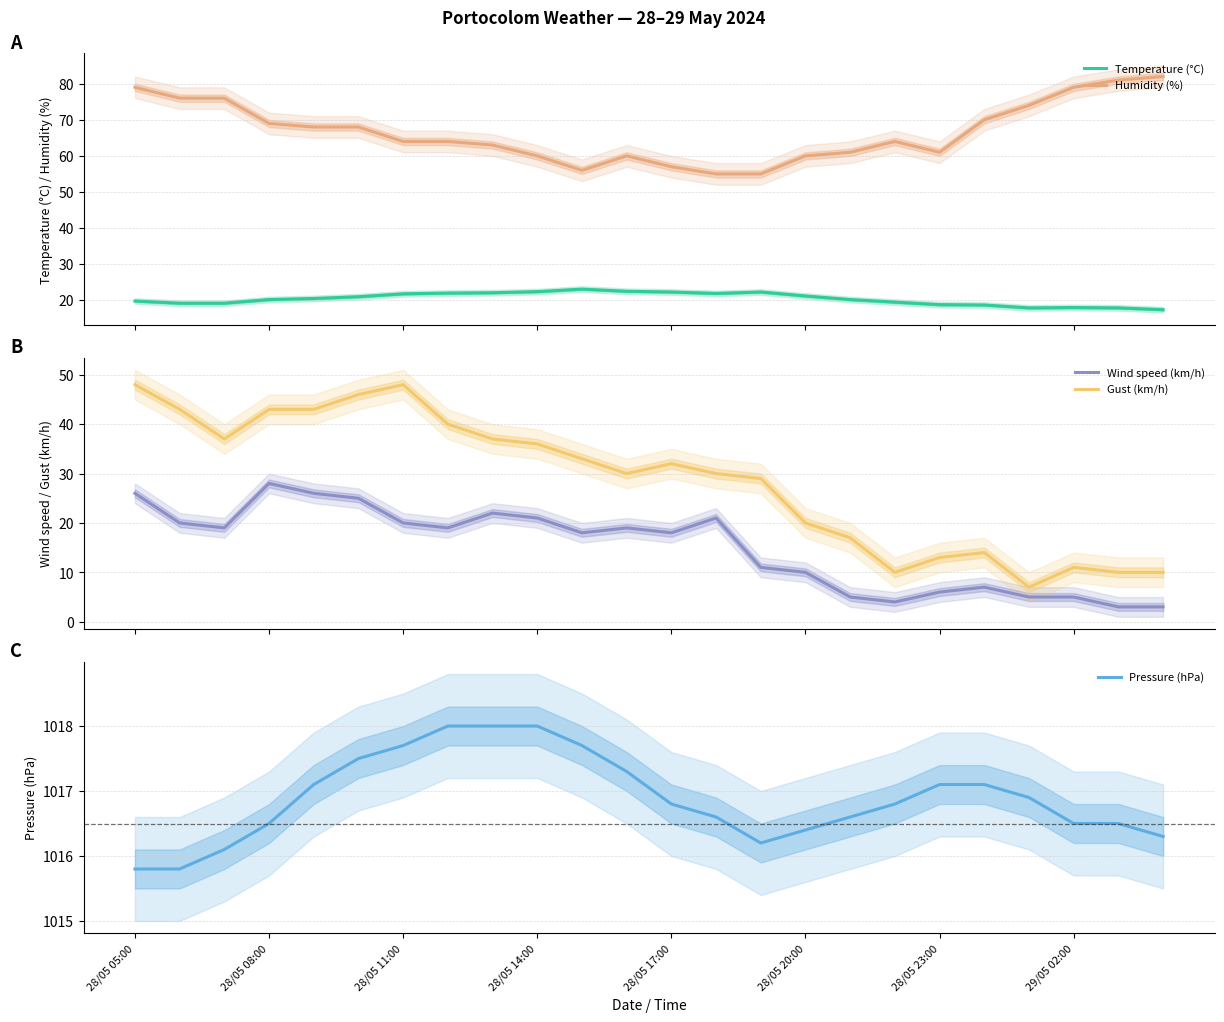

Reading left to right, what are all the values shown in this chart?

Temperature (°C): 19.8	19.2	19.2	20.2	20.5	21.0	21.8	22.0	22.1	22.4	23.1	22.5	22.3	21.9	22.3	21.2	20.2	19.5	18.8	18.7	17.9	18.0	17.9	17.4
Humidity (%): 79.0	76.0	76.0	69.0	68.0	68.0	64.0	64.0	63.0	60.0	56.0	60.0	57.0	55.0	55.0	60.0	61.0	64.0	61.0	70.0	74.0	79.0	81.0	82.0
Wind speed (km/h): 26.0	20.0	19.0	28.0	26.0	25.0	20.0	19.0	22.0	21.0	18.0	19.0	18.0	21.0	11.0	10.0	5.0	4.0	6.0	7.0	5.0	5.0	3.0	3.0
Gust (km/h): 48.0	43.0	37.0	43.0	43.0	46.0	48.0	40.0	37.0	36.0	33.0	30.0	32.0	30.0	29.0	20.0	17.0	10.0	13.0	14.0	7.0	11.0	10.0	10.0
Pressure (hPa): 1015.8	1015.8	1016.1	1016.5	1017.1	1017.5	1017.7	1018.0	1018.0	1018.0	1017.7	1017.3	1016.8	1016.6	1016.2	1016.4	1016.6	1016.8	1017.1	1017.1	1016.9	1016.5	1016.5	1016.3